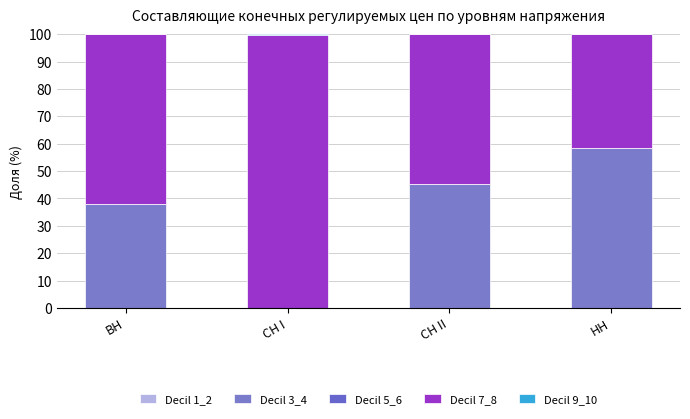

Count the number of data series in this chart.

5